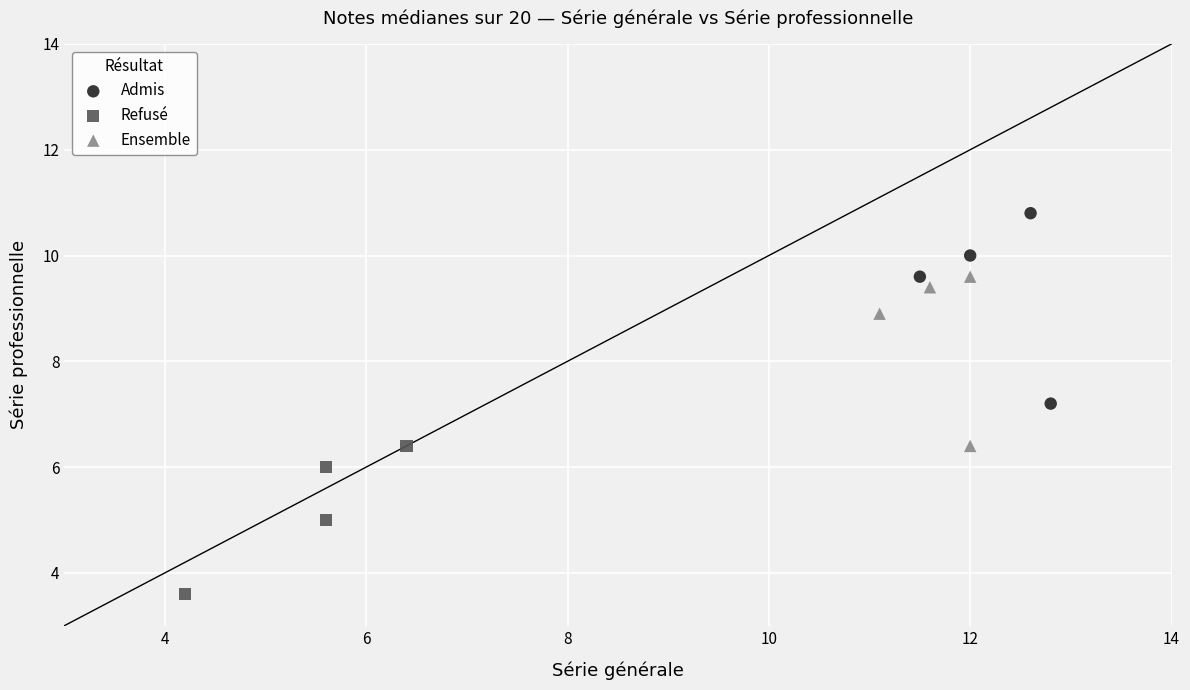

Which series contains the lowest Y value?

Refusé